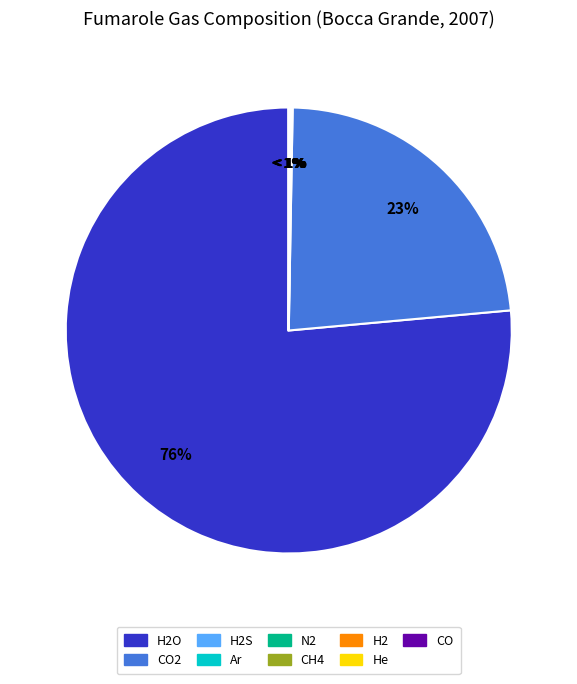

What percentage is the H2O slice, to the nearest percent?

76%